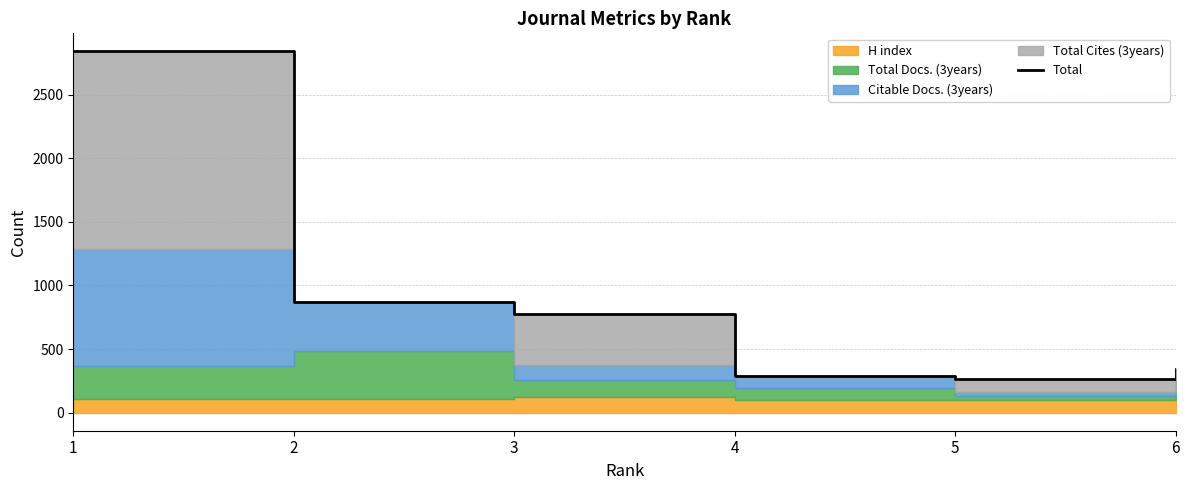

Reading right to left, list all the values displayed in this chart.

342	266	290	778	869	2839